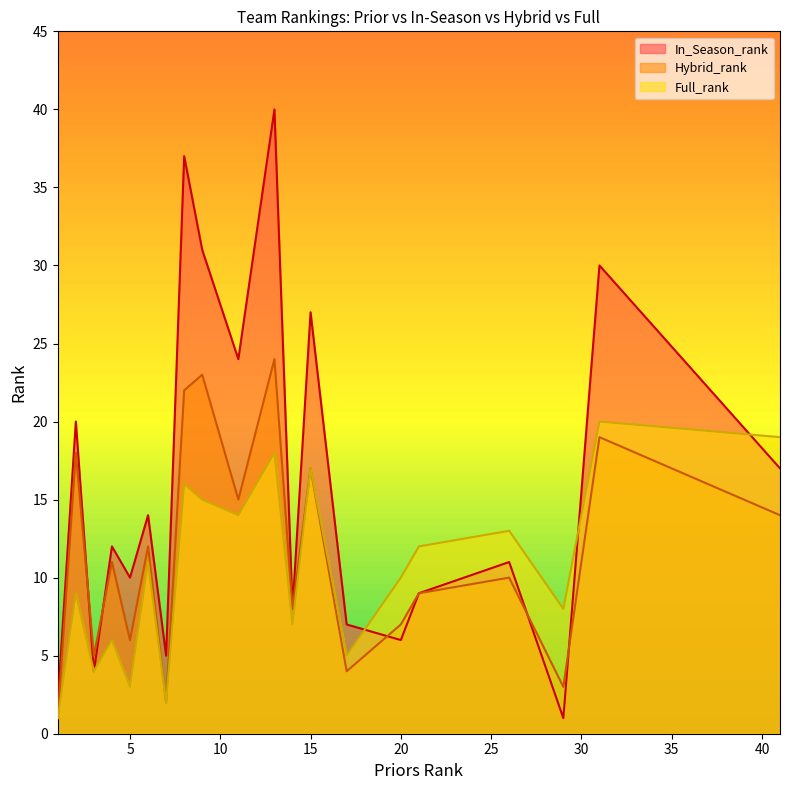

At which label is Hybrid_rank closest to 12?

6